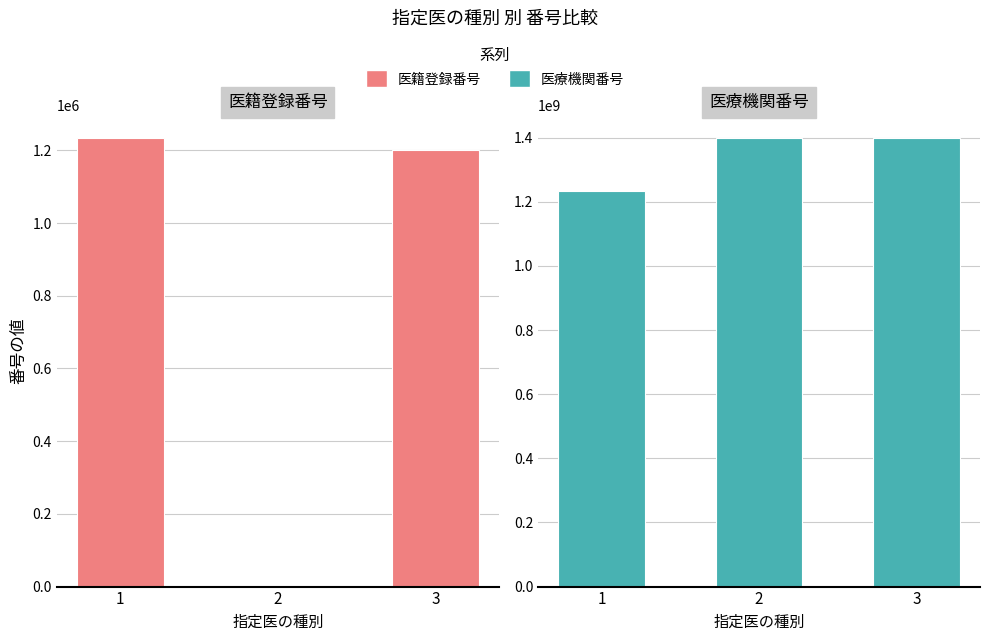

Between 1 and 3, which series saw the biggest shift?

医療機関番号